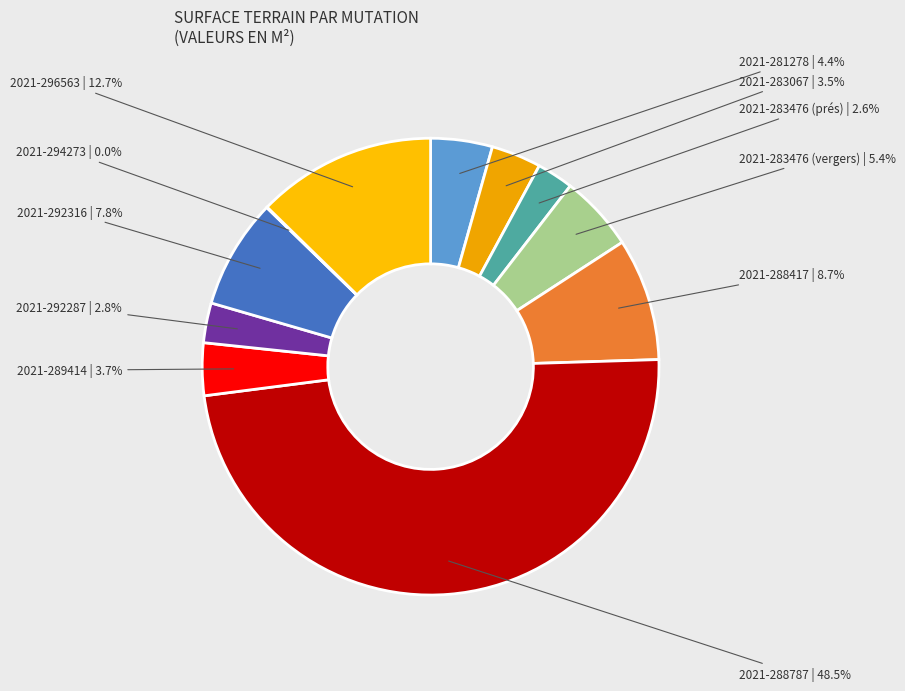

Is it true that 2021-288417 is 9% of the pie?

True